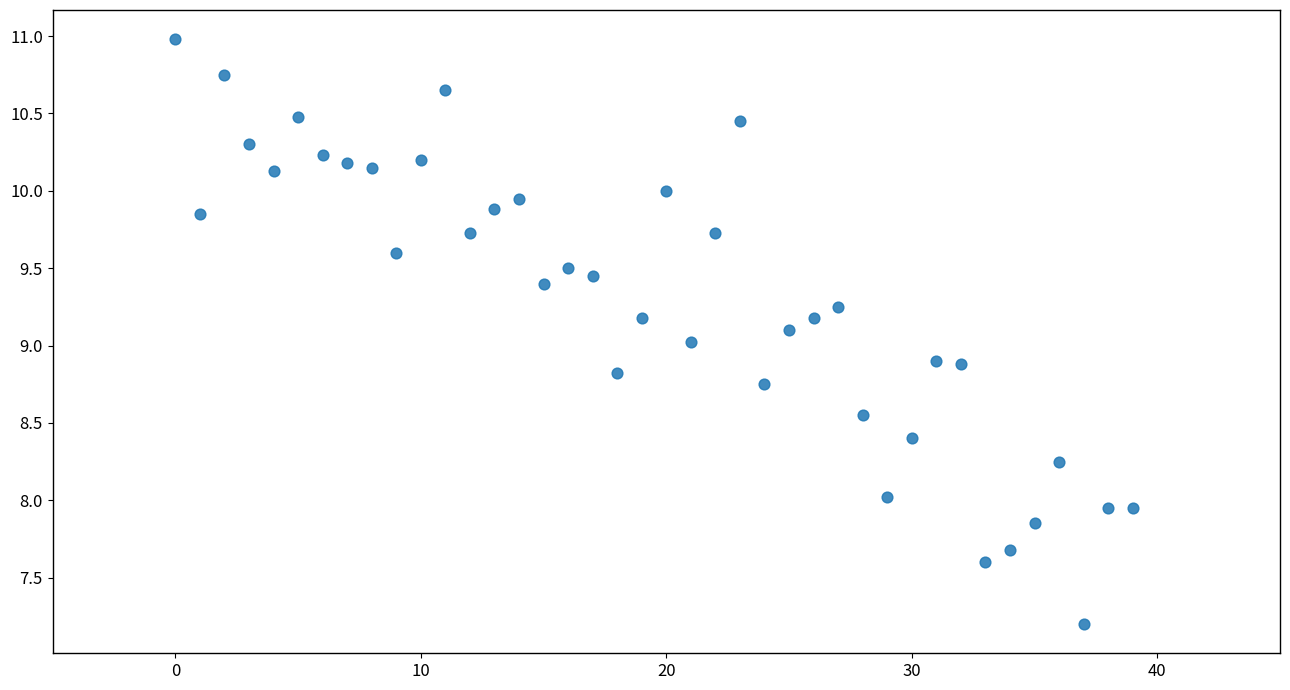

What is the range of Y values (max minus min)?

3.8